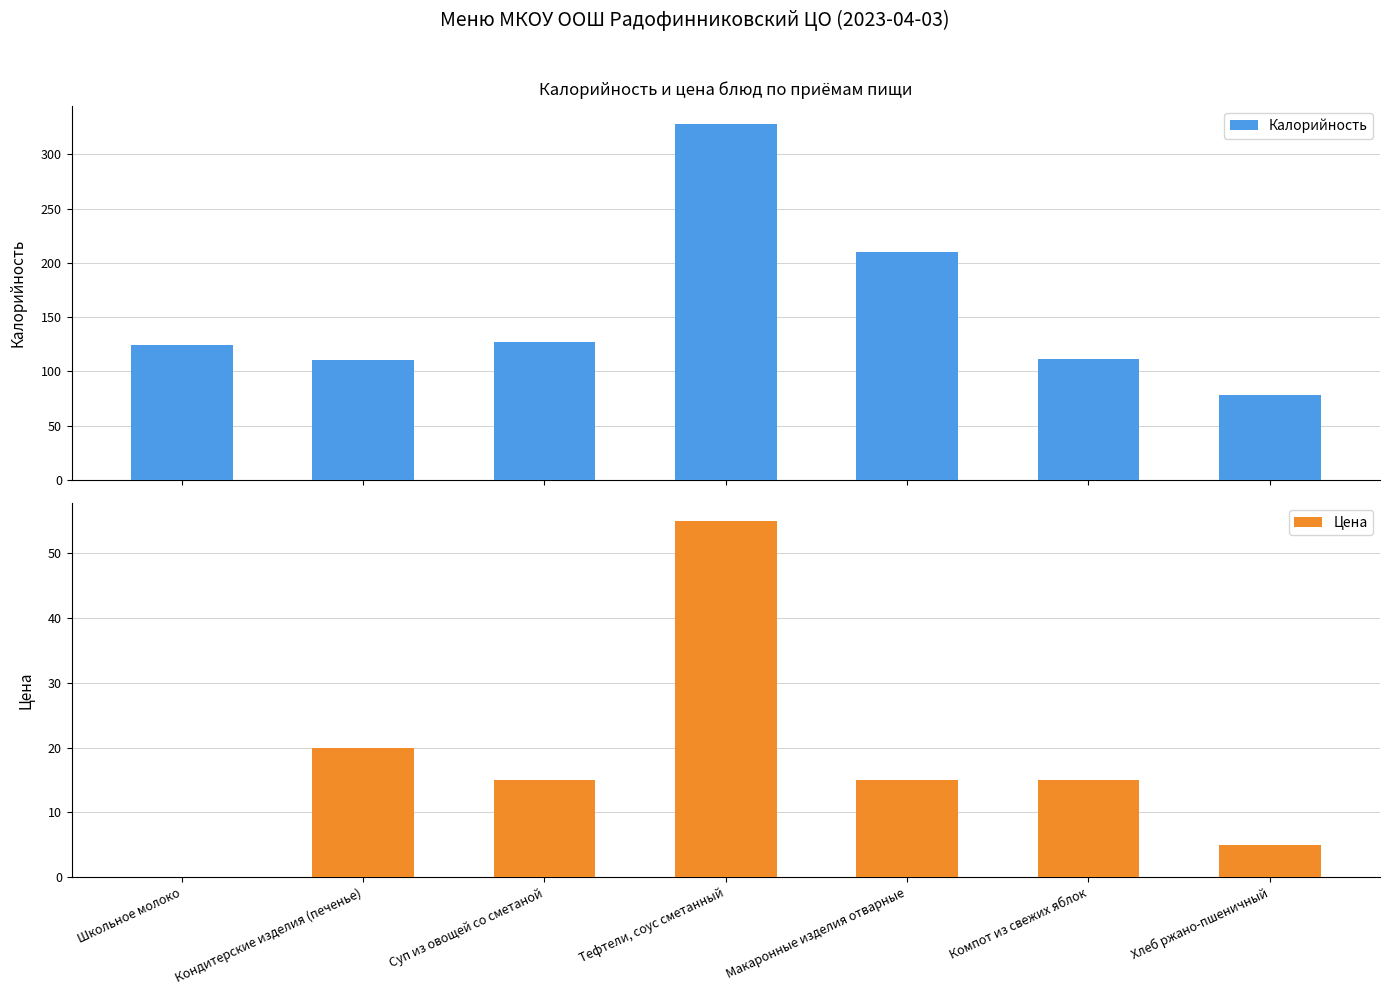

Which label corresponds to the smallest value in the chart?

Школьное молоко